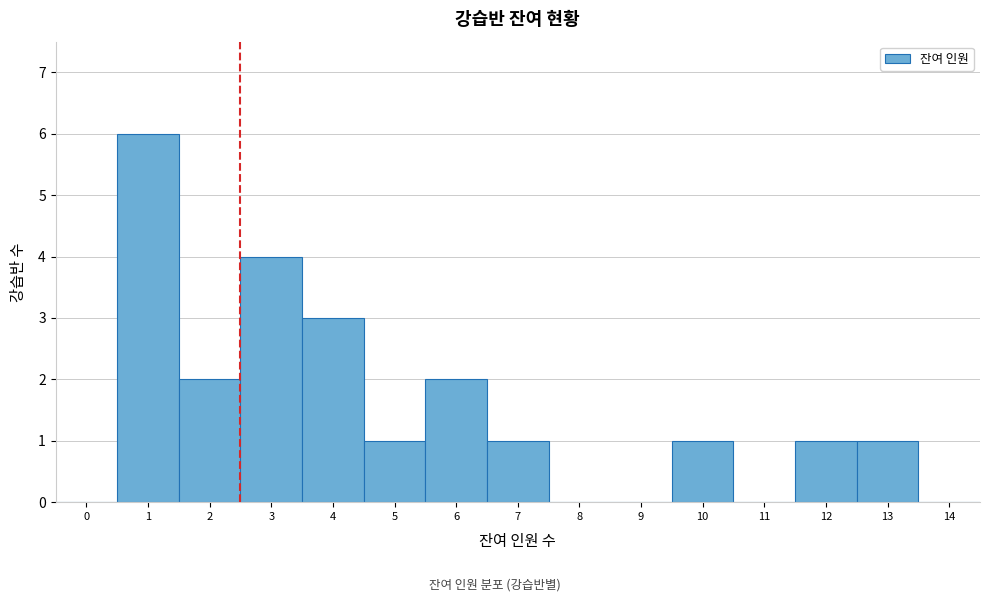

Reading left to right, list all the values displayed in this chart.

0=0	1=6	2=2	3=4	4=3	5=1	6=2	7=1	8=0	9=0	10=1	11=0	12=1	13=1	14=0